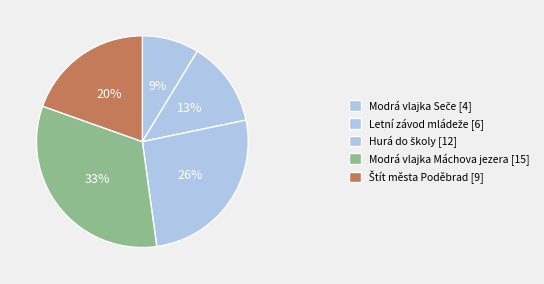

Does any single category account for the majority?

No